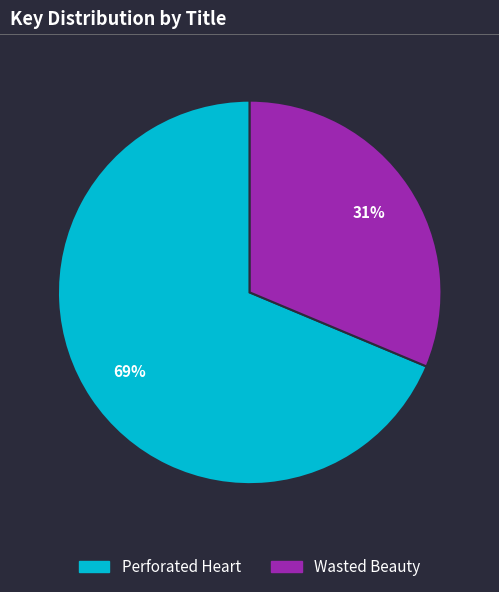

Rank the categories by value from highest to lowest.

Perforated Heart, Wasted Beauty